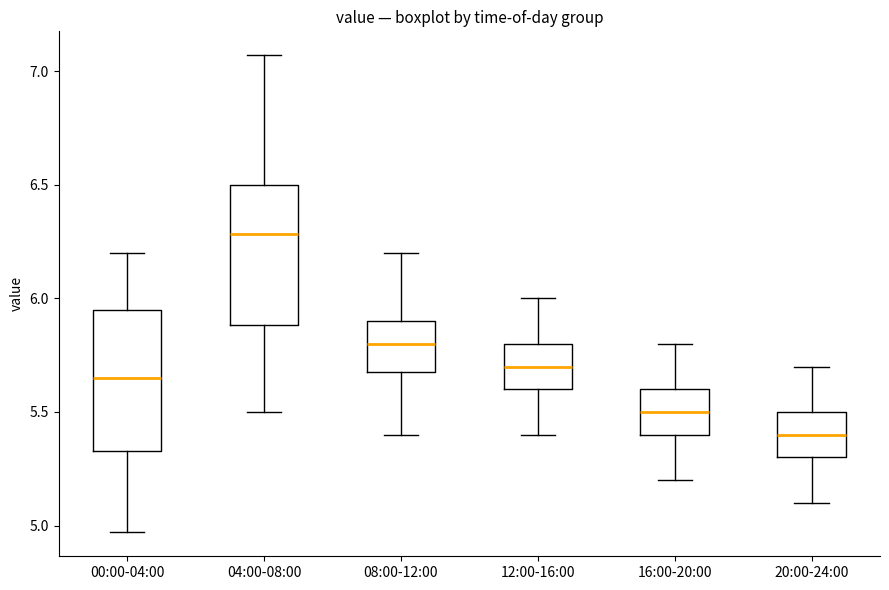

Reading left to right, read every box against the y-axis: the position of its median line, the range the box covers, and the ends of its whiskers. The values are not printed on the chart, so give them approximately, as read against the axis.

00:00-04:00: median 5.65, box 5.35 to 5.95, whiskers 4.95 to 6.20
04:00-08:00: median 6.30, box 5.90 to 6.50, whiskers 5.50 to 7.05
08:00-12:00: median 5.80, box 5.70 to 5.90, whiskers 5.40 to 6.20
12:00-16:00: median 5.70, box 5.60 to 5.80, whiskers 5.40 to 6.00
16:00-20:00: median 5.50, box 5.40 to 5.60, whiskers 5.20 to 5.80
20:00-24:00: median 5.40, box 5.30 to 5.50, whiskers 5.10 to 5.70